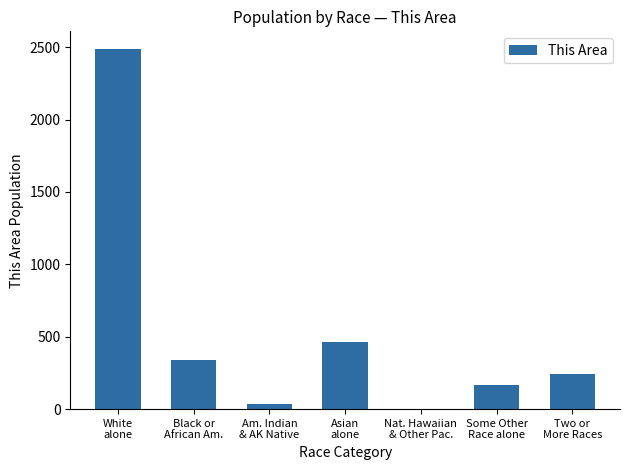

What is the difference between the values at Nat. Hawaiian
& Other Pac. and Two or
More Races?

241